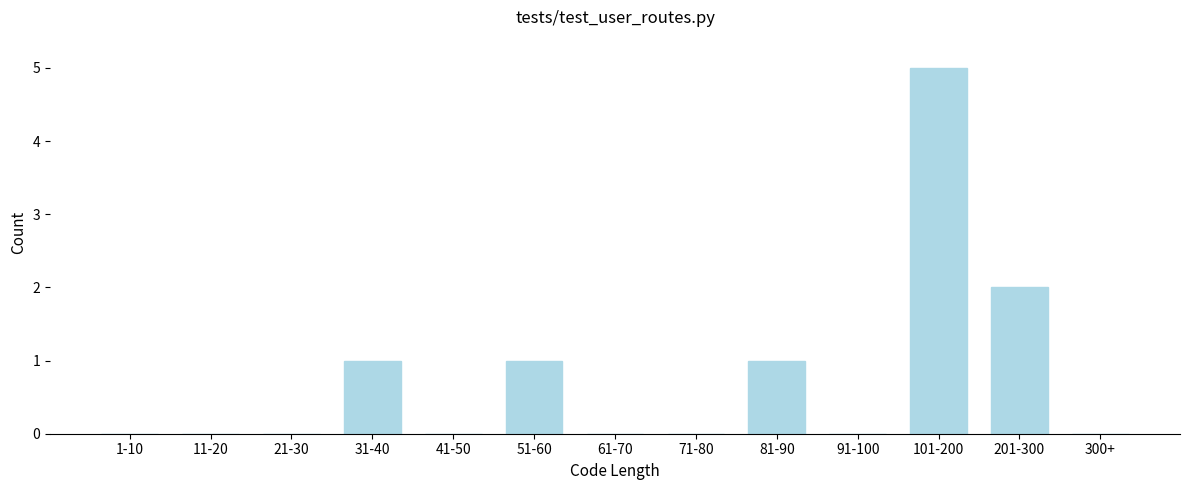

Reading left to right, list all the values displayed in this chart.

1-10=0	11-20=0	21-30=0	31-40=1	41-50=0	51-60=1	61-70=0	71-80=0	81-90=1	91-100=0	101-200=5	201-300=2	300+=0